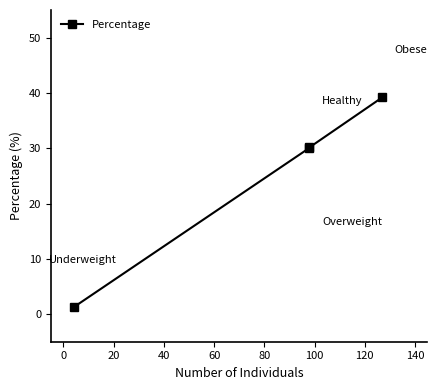

What is the greatest value displayed?

39.2